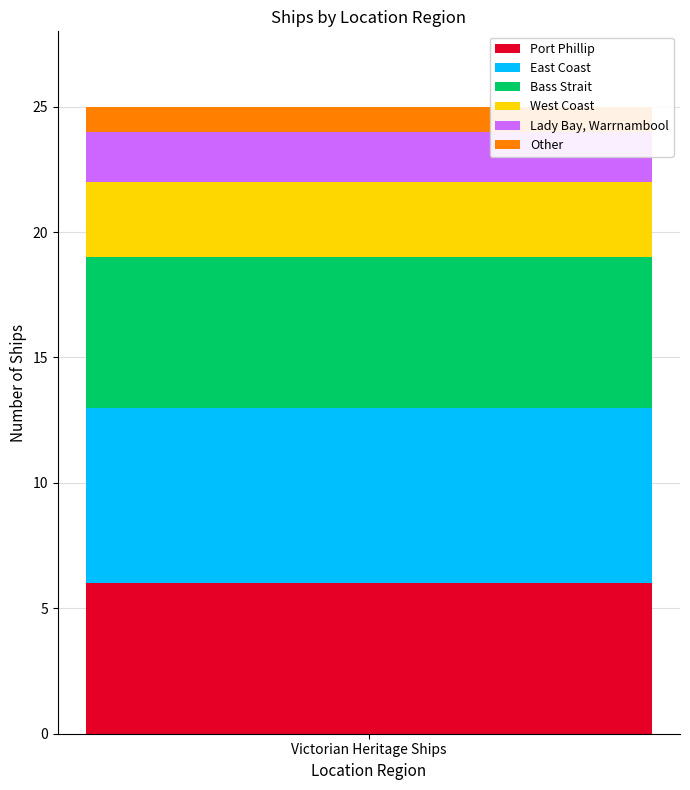

What is the minimum value for Port Phillip?

6